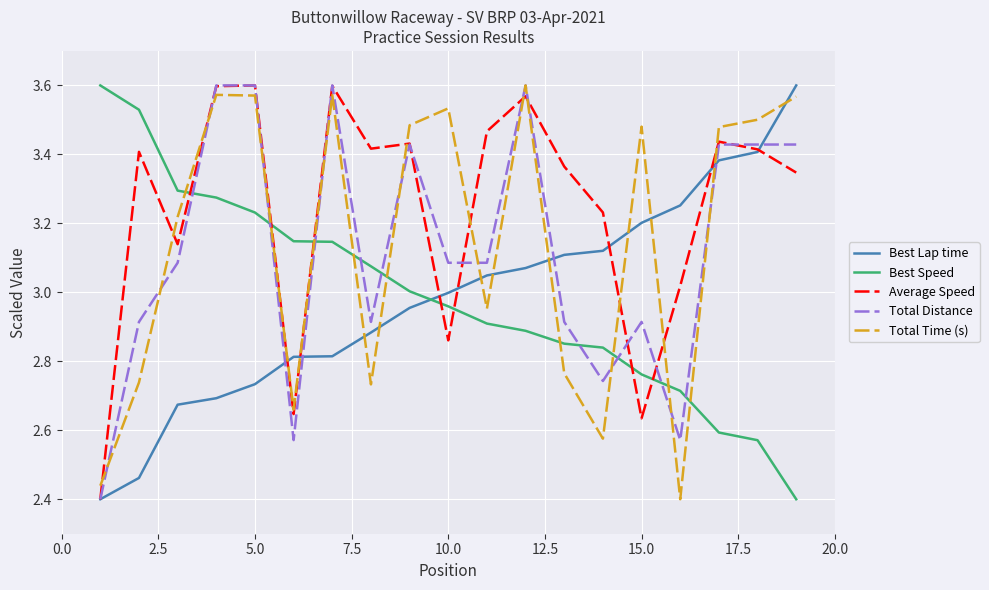

True or false: Best Speed and Total Distance intersect in this chart.

True